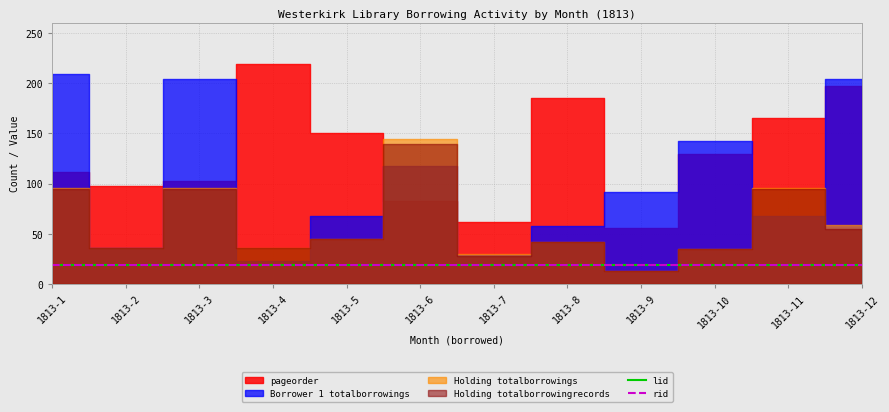

Reading left to right, transcribe all the data shown in this chart.

pageorder: 1813-1=112	1813-2=98	1813-3=103	1813-4=219	1813-5=150	1813-6=83	1813-7=62	1813-8=185	1813-9=56	1813-10=129	1813-11=165	1813-12=197
lid: 1813-1=19	1813-2=19	1813-3=19	1813-4=19	1813-5=19	1813-6=19	1813-7=19	1813-8=19	1813-9=19	1813-10=19	1813-11=19	1813-12=19
rid: 1813-1=19	1813-2=19	1813-3=19	1813-4=19	1813-5=19	1813-6=19	1813-7=19	1813-8=19	1813-9=19	1813-10=19	1813-11=19	1813-12=19
Borrower 1 totalborrowings: 1813-1=209	1813-2=36	1813-3=204	1813-4=23	1813-5=68	1813-6=118	1813-7=29	1813-8=58	1813-9=92	1813-10=142	1813-11=68	1813-12=204
Holding totalborrowings: 1813-1=96	1813-2=36	1813-3=96	1813-4=36	1813-5=45	1813-6=144	1813-7=30	1813-8=42	1813-9=13	1813-10=35	1813-11=96	1813-12=59
Holding totalborrowingrecords: 1813-1=95	1813-2=36	1813-3=95	1813-4=36	1813-5=45	1813-6=139	1813-7=28	1813-8=42	1813-9=13	1813-10=35	1813-11=95	1813-12=55